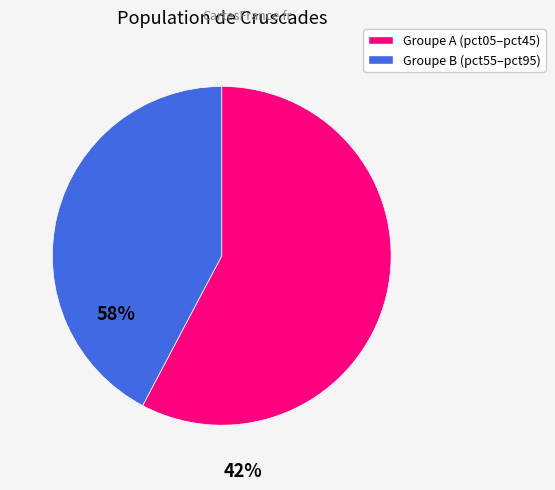

How many segments does this pie chart have?

2